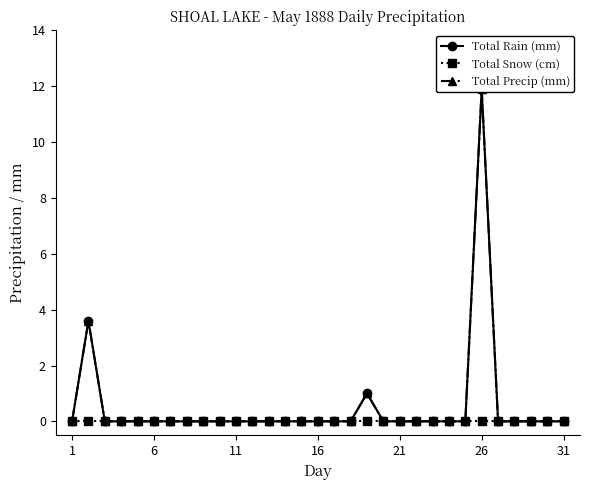

True or false: Total Precip (mm) has more than 1 points higher than both neighbors.

True